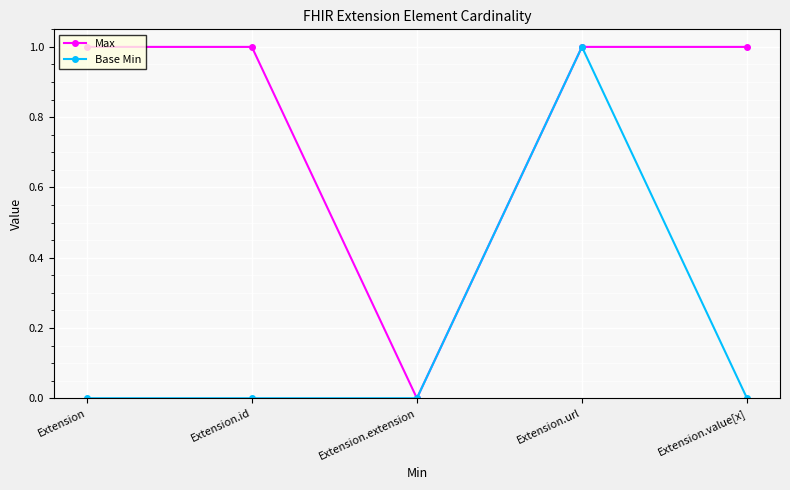

What is the spread (max minus min) of values at Extension.value[x]?

1